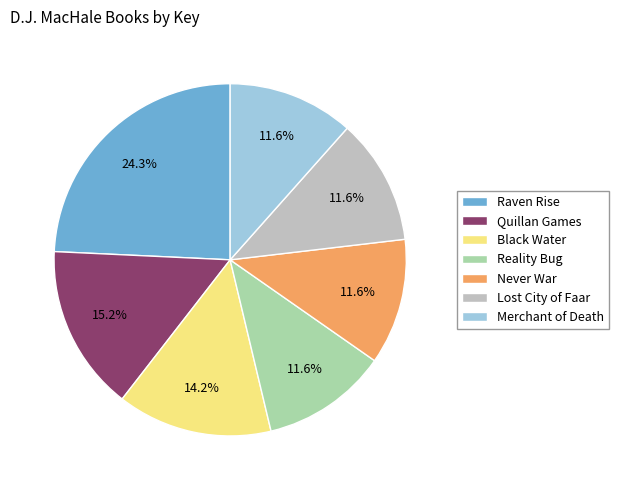

Do Reality Bug and Quillan Games together represent more than half of the pie?

No